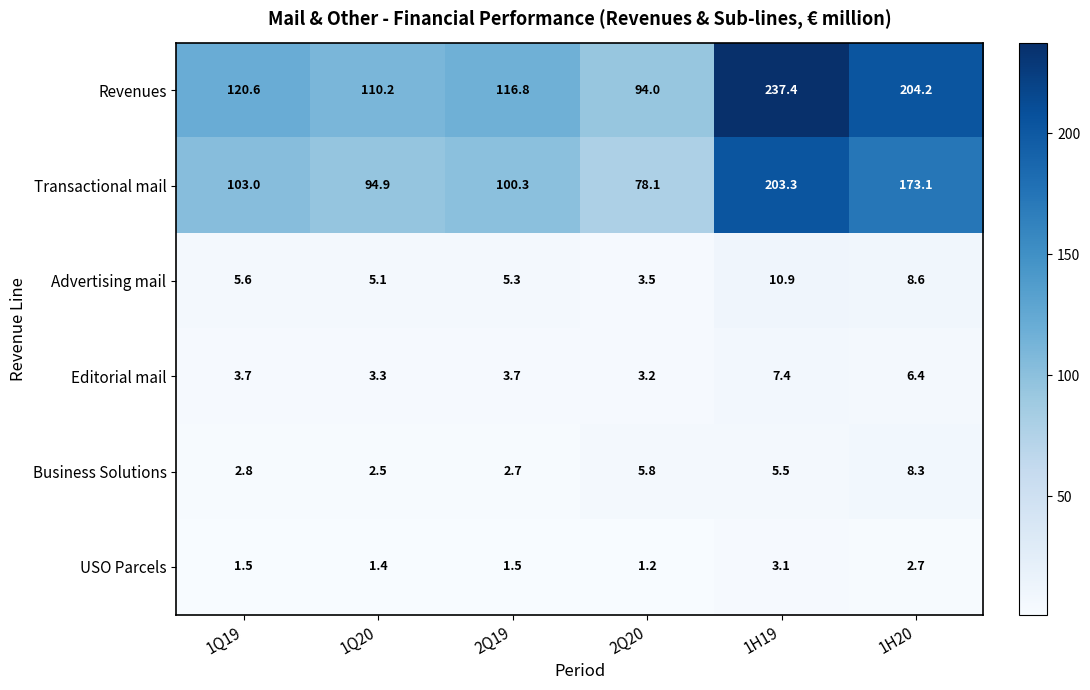

At which category does the chart reach its peak across all series?

1H19